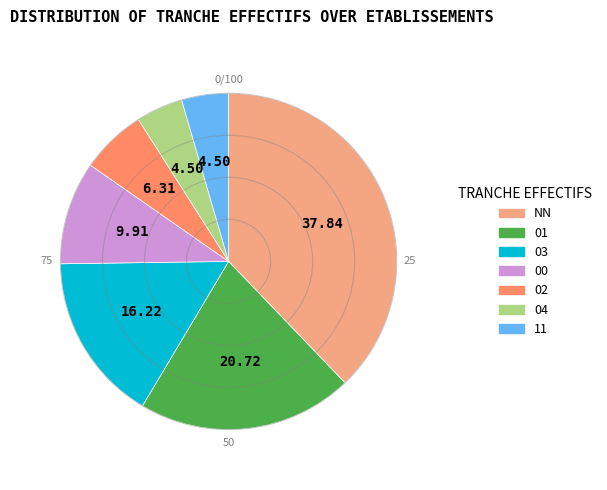

Is there a majority slice in this chart?

No